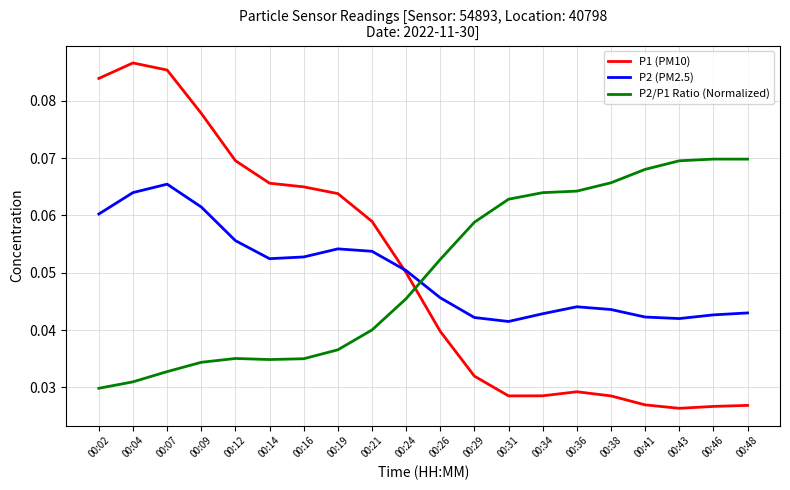

How many P1 (PM10) values are between 0 and 1?

20